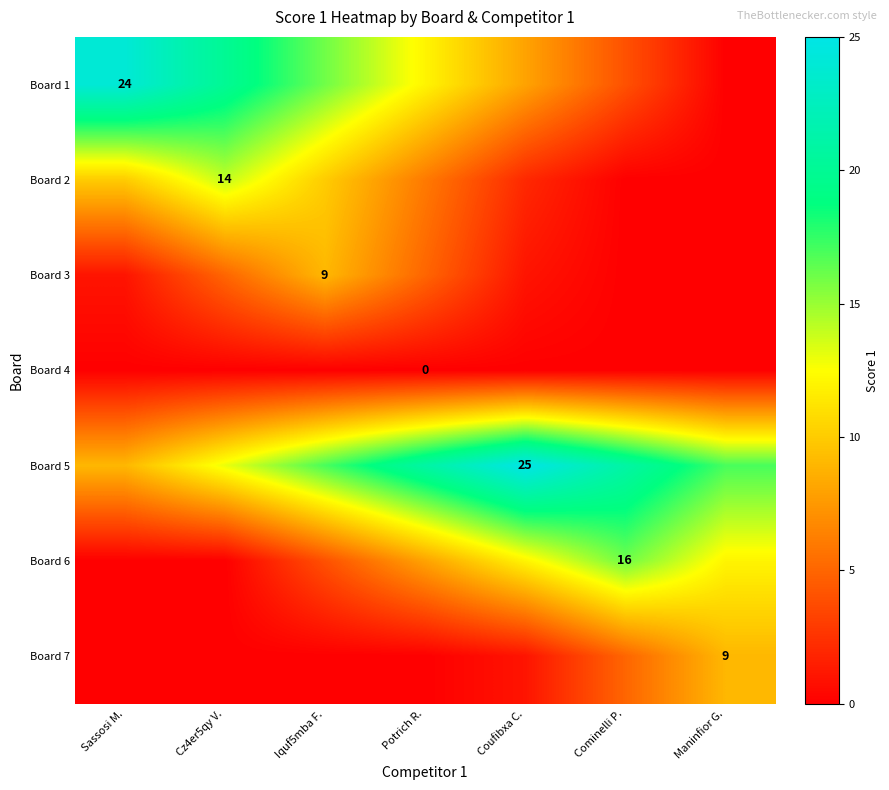

True or false: Board 5 has a value of 9 at Coufibxa C..

False